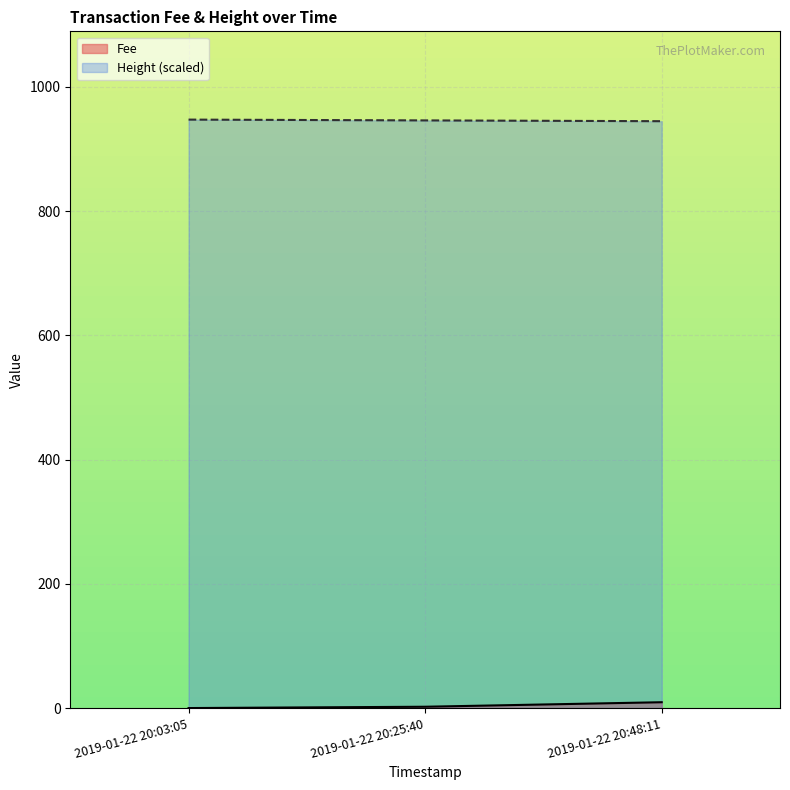

Reading left to right, transcribe all the data shown in this chart.

Fee: 0.1	2.2	9.5
Height: 947.4	946.1	944.9